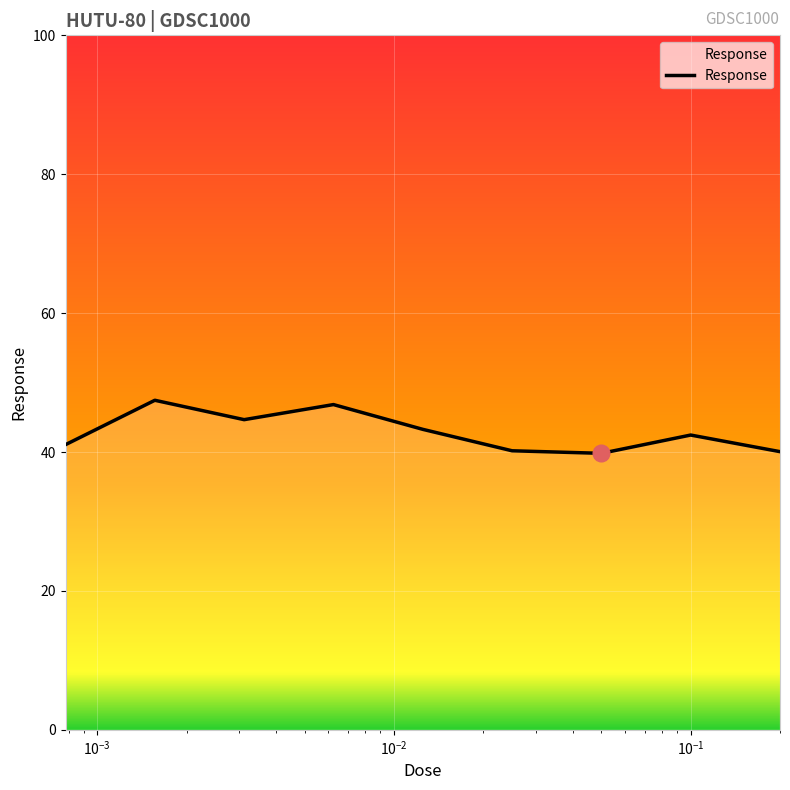

What is the minimum value shown in the chart?

39.8